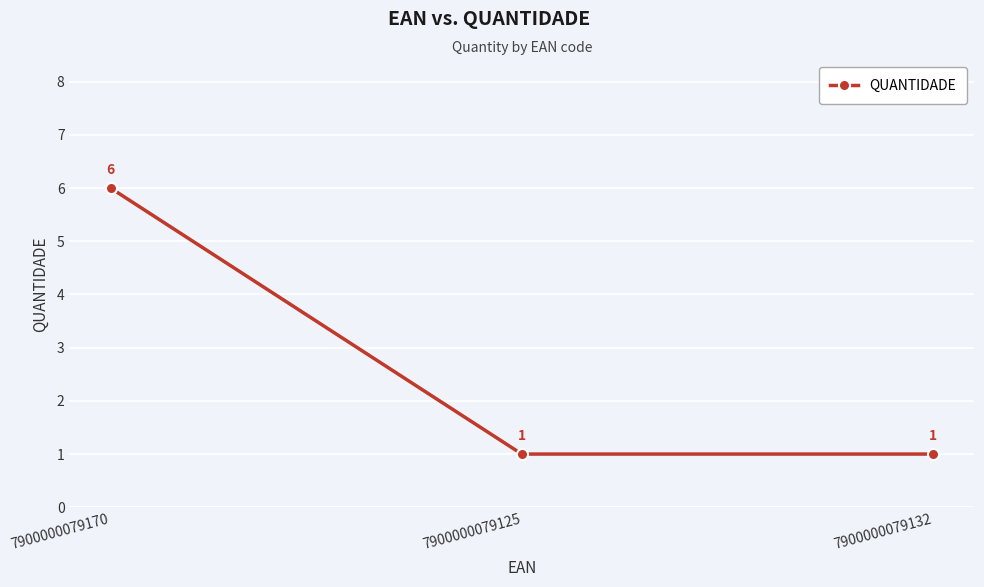

Reading left to right, what are all the values shown in this chart?

7900000079170=6	7900000079125=1	7900000079132=1